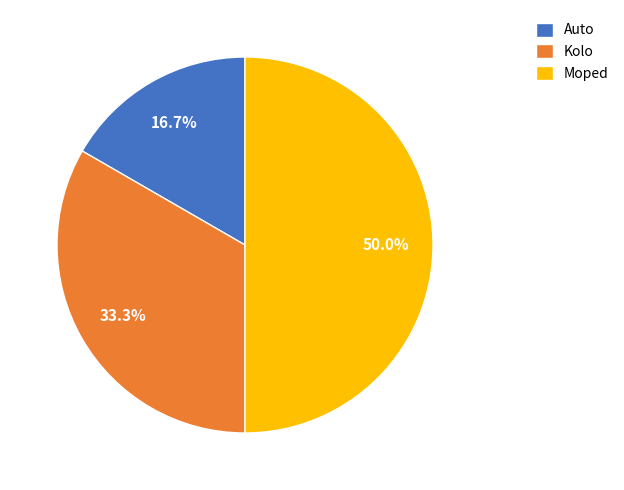

Is Auto the majority of the pie?

No